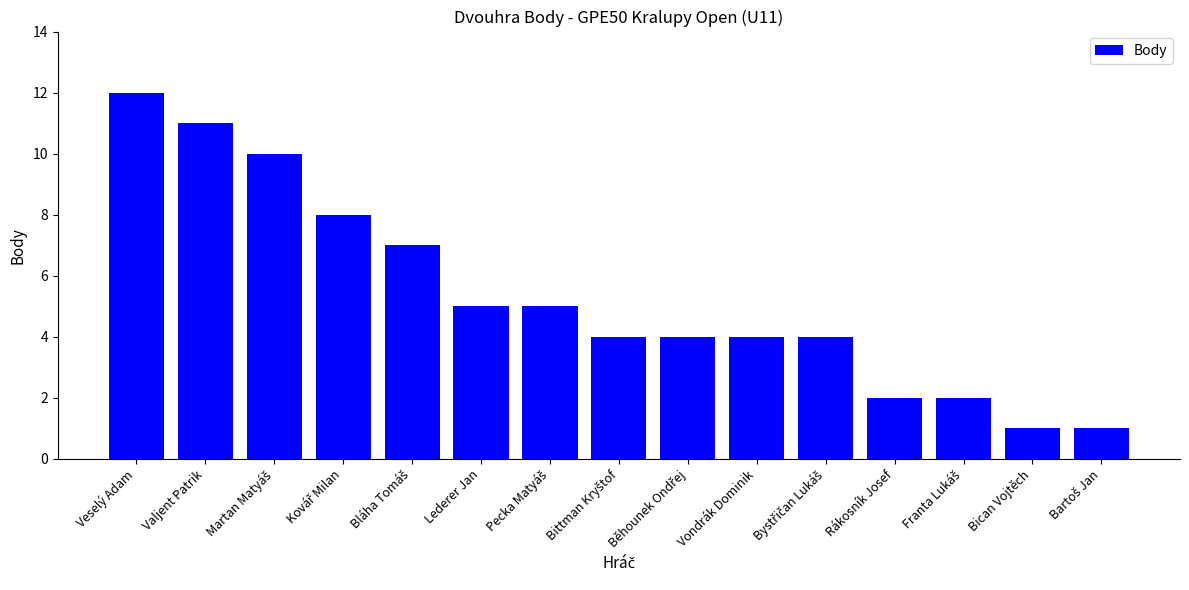

Does the chart contain stacked bars?

No